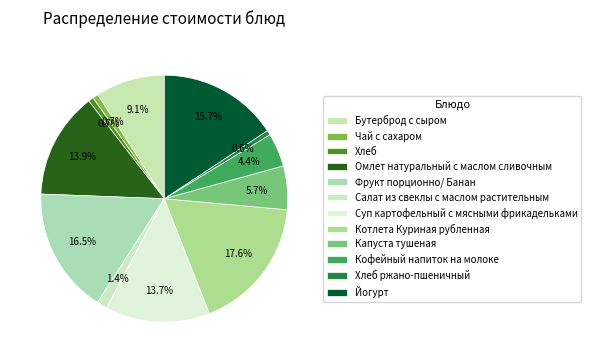

How many segments does this pie chart have?

12